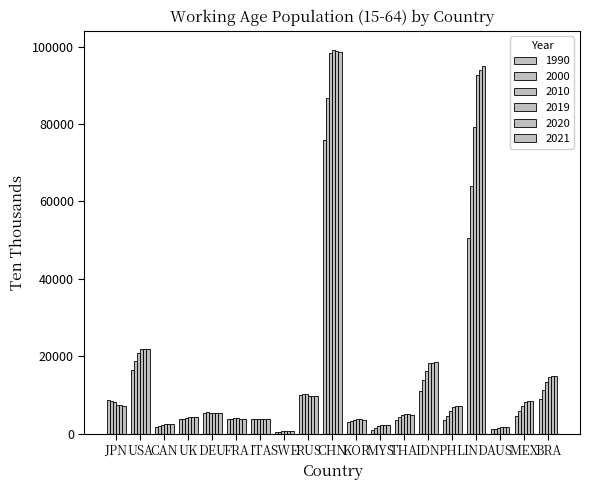

What is the difference between the maximum and minimum values in the 1990 series?

75386.9